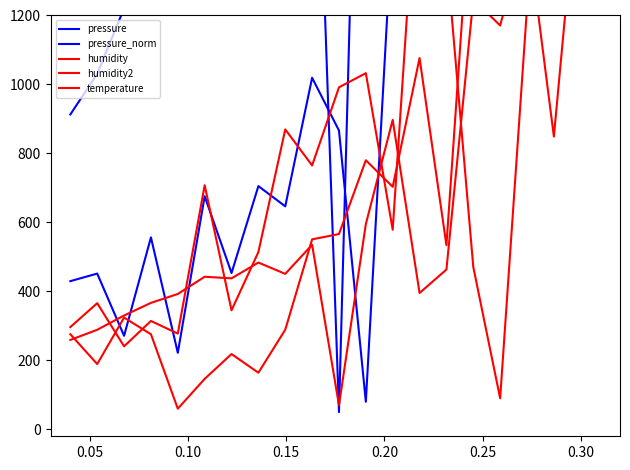

What is the difference between the maximum and second lowest values in the pressure series?

9932.8